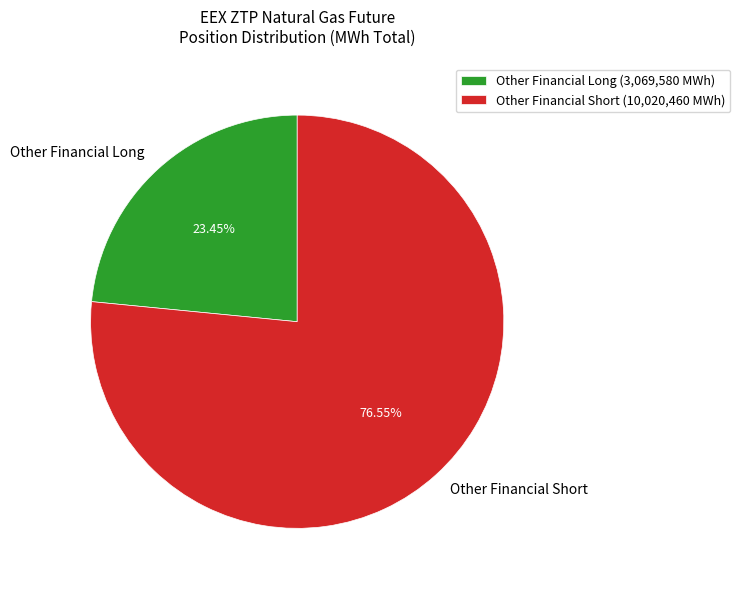

Count the number of slices in the pie.

2